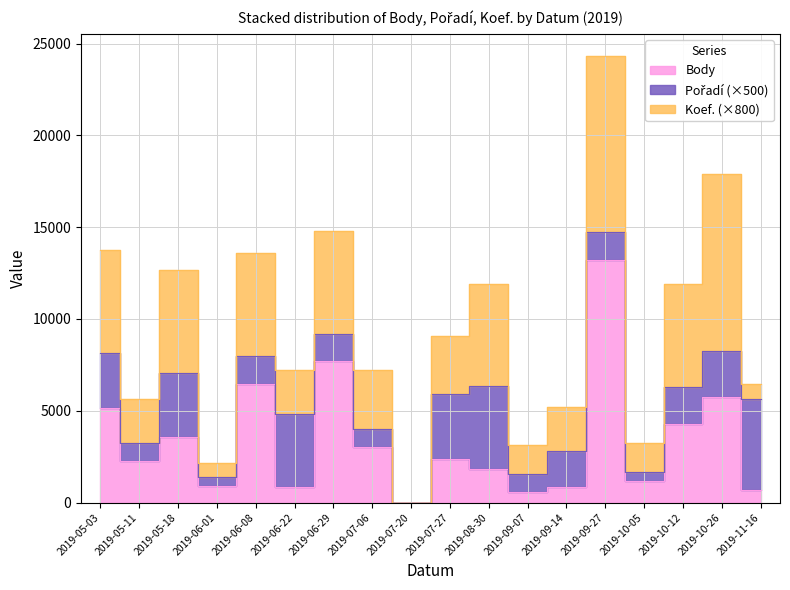

How many interior local valleys does the Pořadí series have?

5